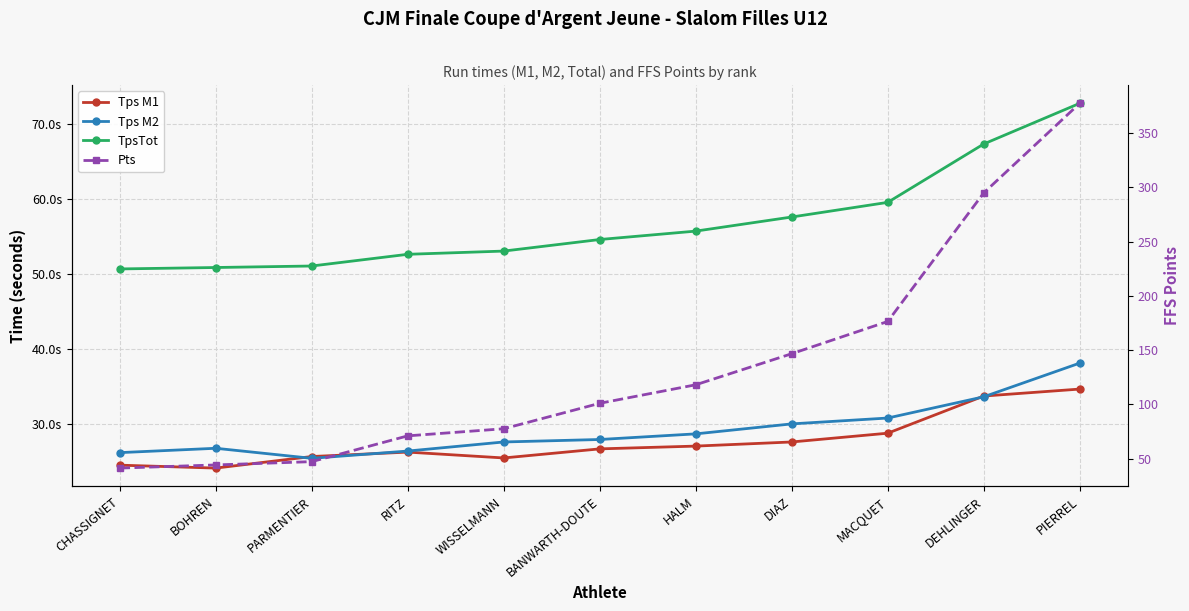

What is the highest value of the Tps M2 series?

38.1